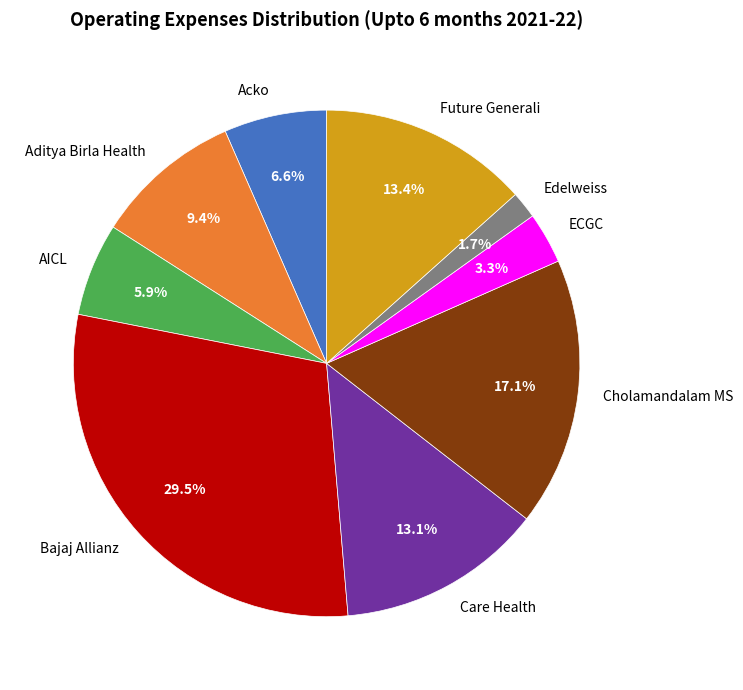

Combined, do Cholamandalam MS and Aditya Birla Health account for over 50%?

No